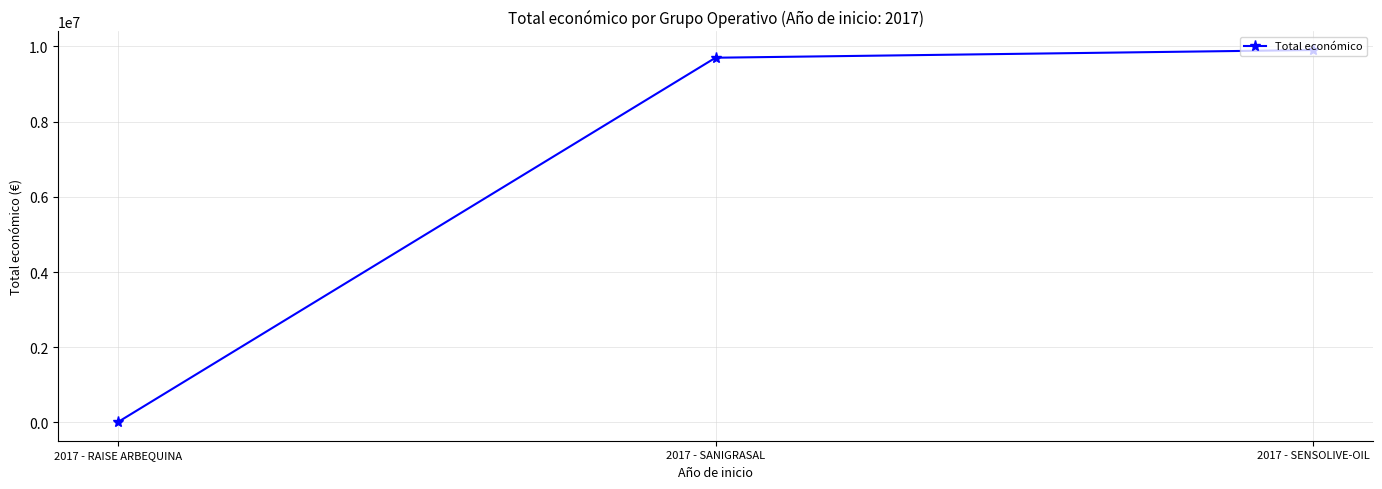

Which has a higher value, 2017 - RAISE ARBEQUINA or 2017 - SANIGRASAL?

2017 - SANIGRASAL